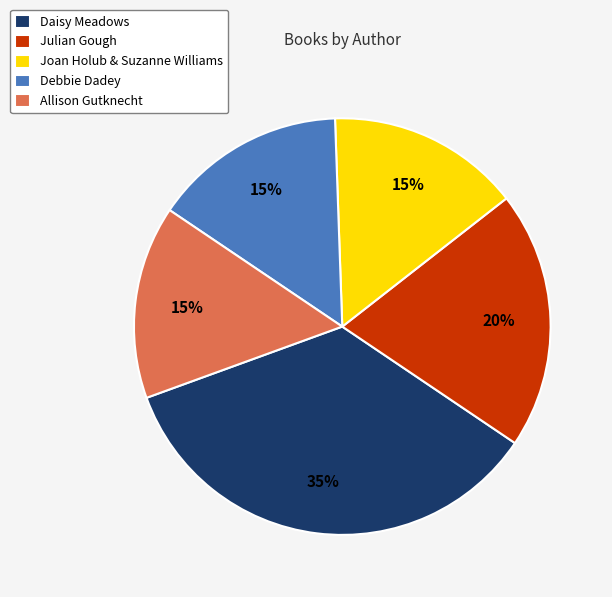

Combined, do Julian Gough and Daisy Meadows account for over 50%?

Yes